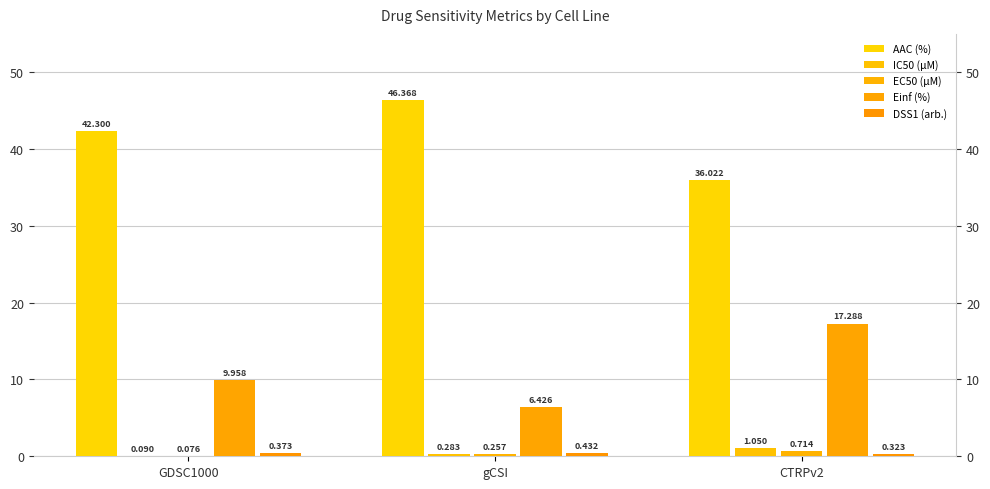

Which series changed the most between gCSI and CTRPv2?

Einf (%)